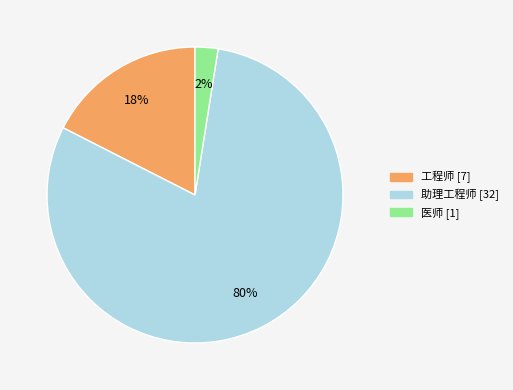

Is there a majority slice in this chart?

Yes